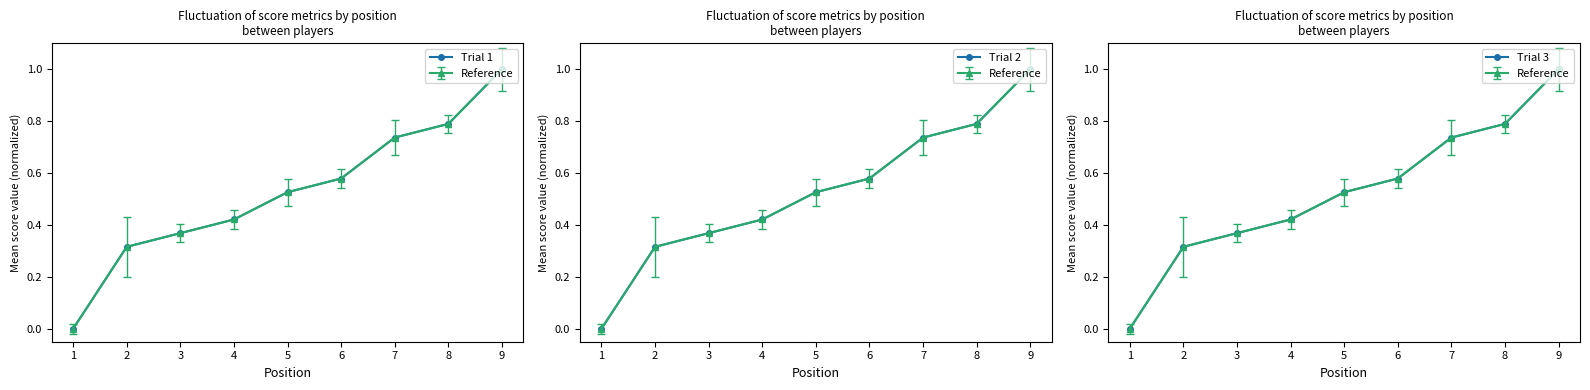

Reading left to right, extract all data points from this chart.

Trial 1: 0.0	0.3	0.4	0.4	0.5	0.6	0.7	0.8	1.0
Trial 2: 0.0	0.3	0.4	0.4	0.5	0.6	0.7	0.8	1.0
Trial 3: 0.0	0.3	0.4	0.4	0.5	0.6	0.7	0.8	1.0